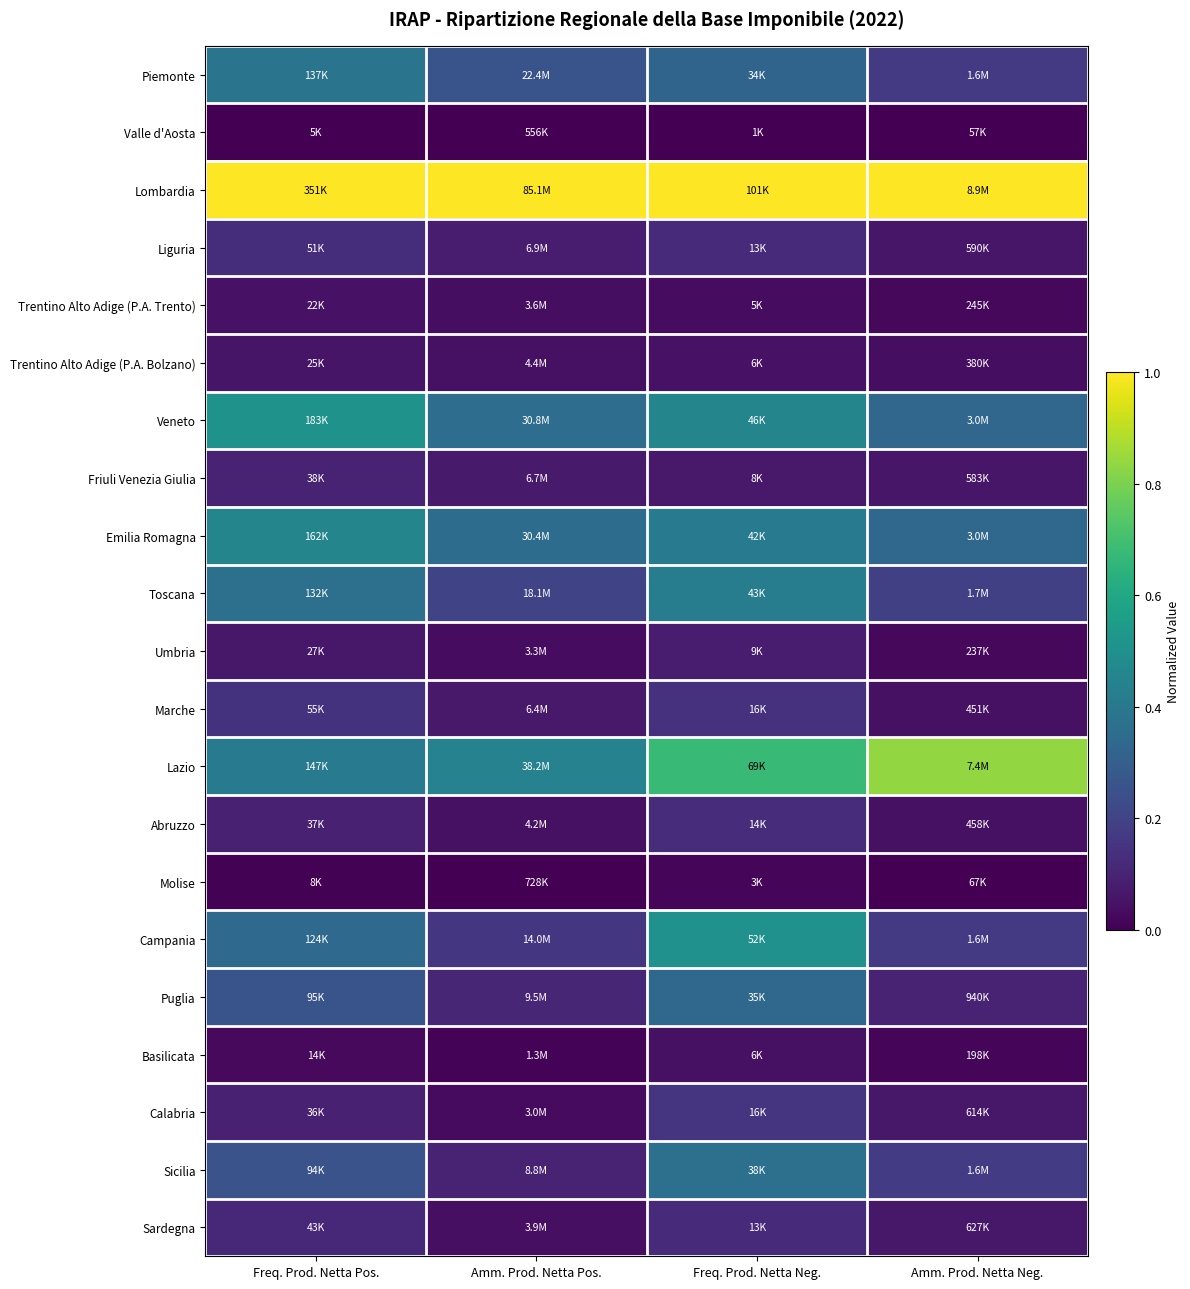

What is the maximum value shown in the chart?

1.0